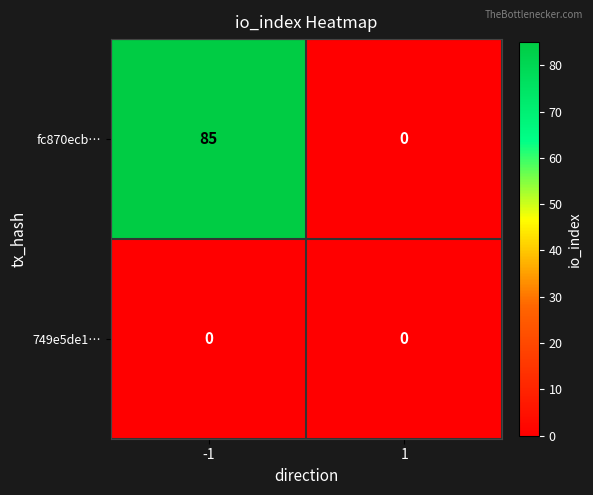

Rank the categories by fc870ecb… value from lowest to highest.

1, -1